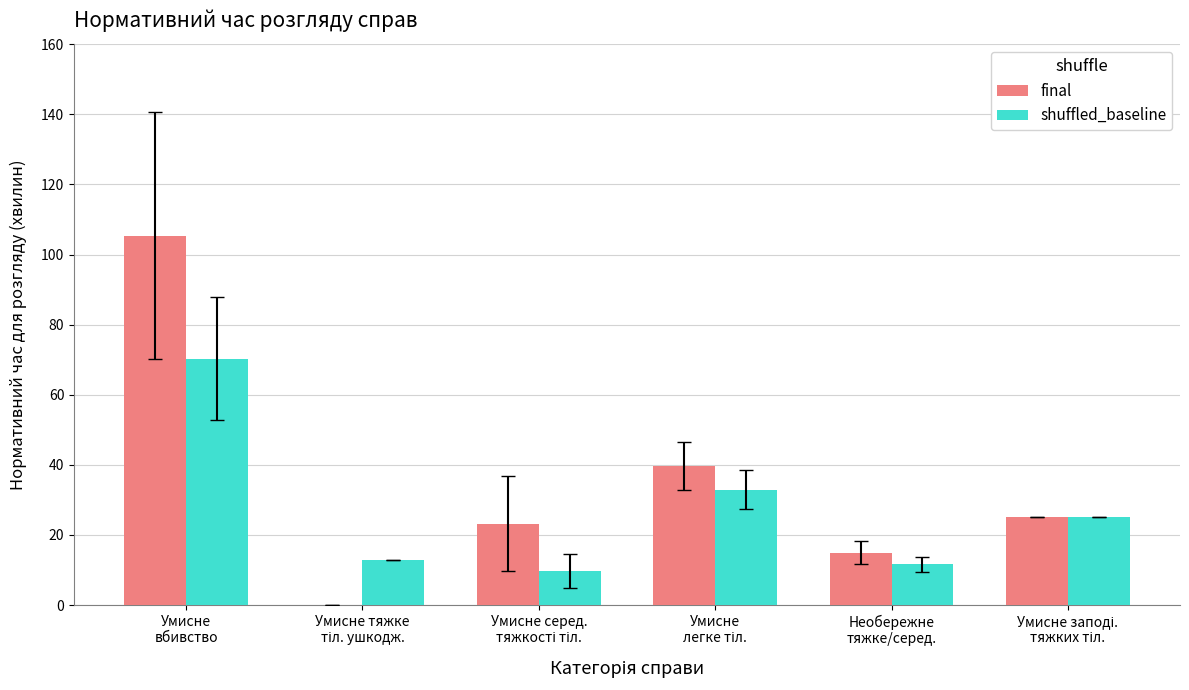

What is the maximum value for final?

105.4